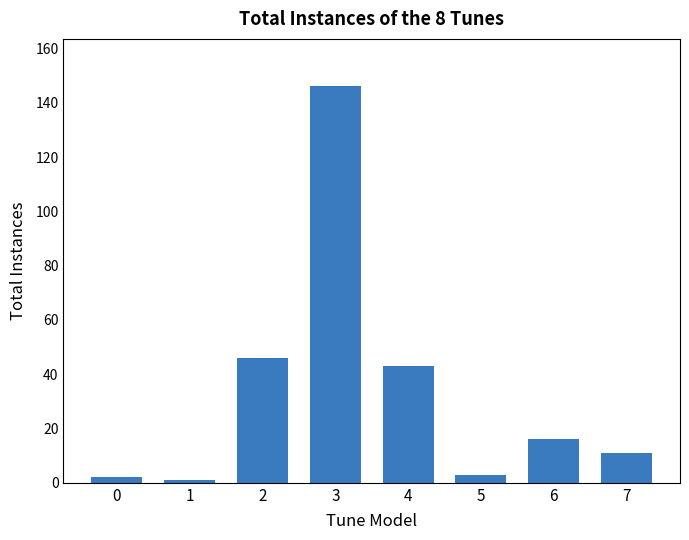

Which label corresponds to the largest value in the chart?

3